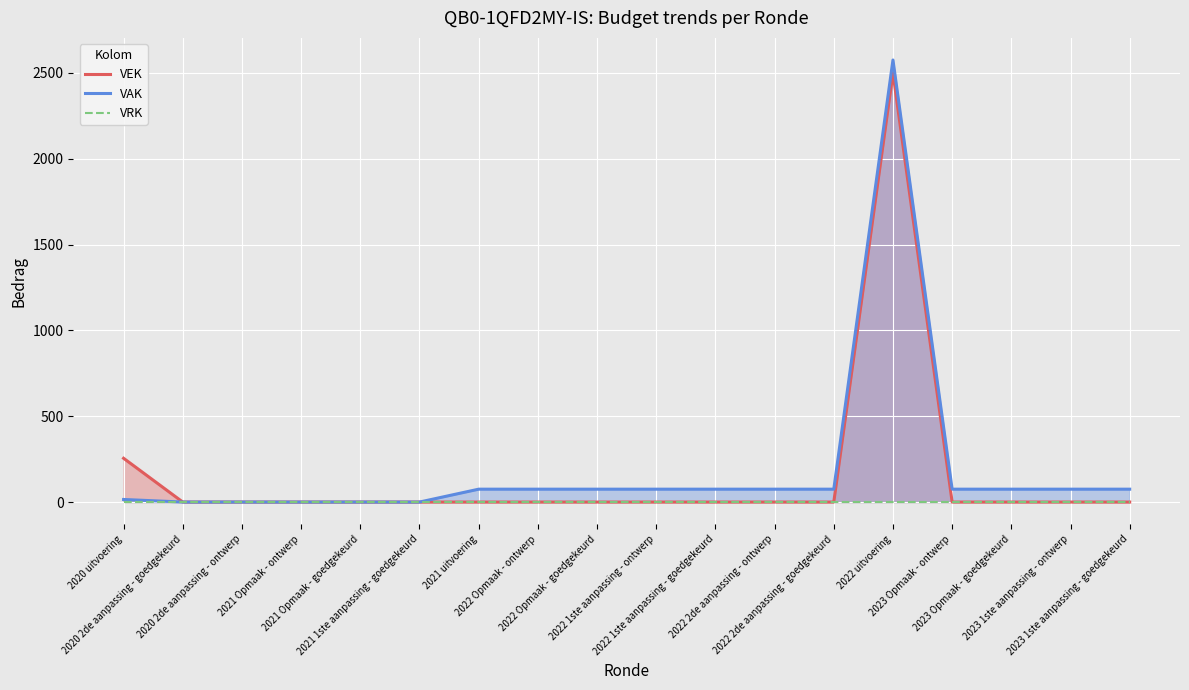

The VEK series shows 1274 at 2022 1ste aanpassing - ontwerp. True or false?

False